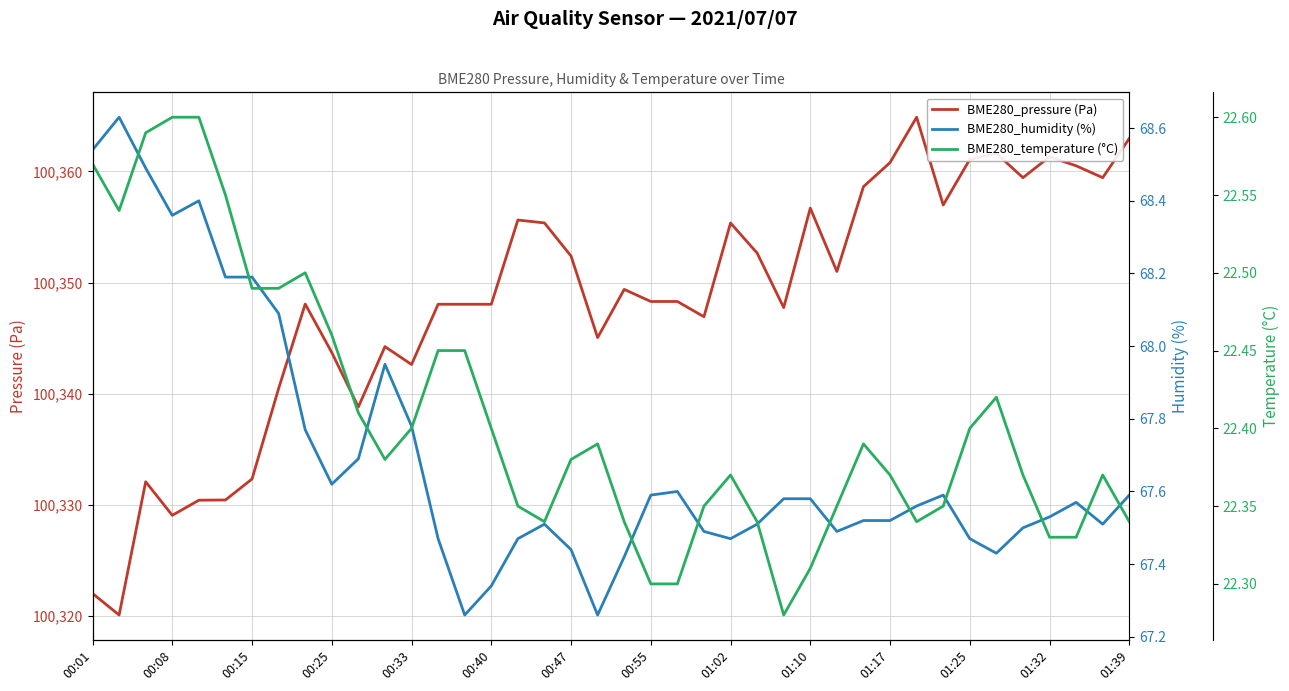

Where is BME280_humidity (%) nearest to the value 67?

14